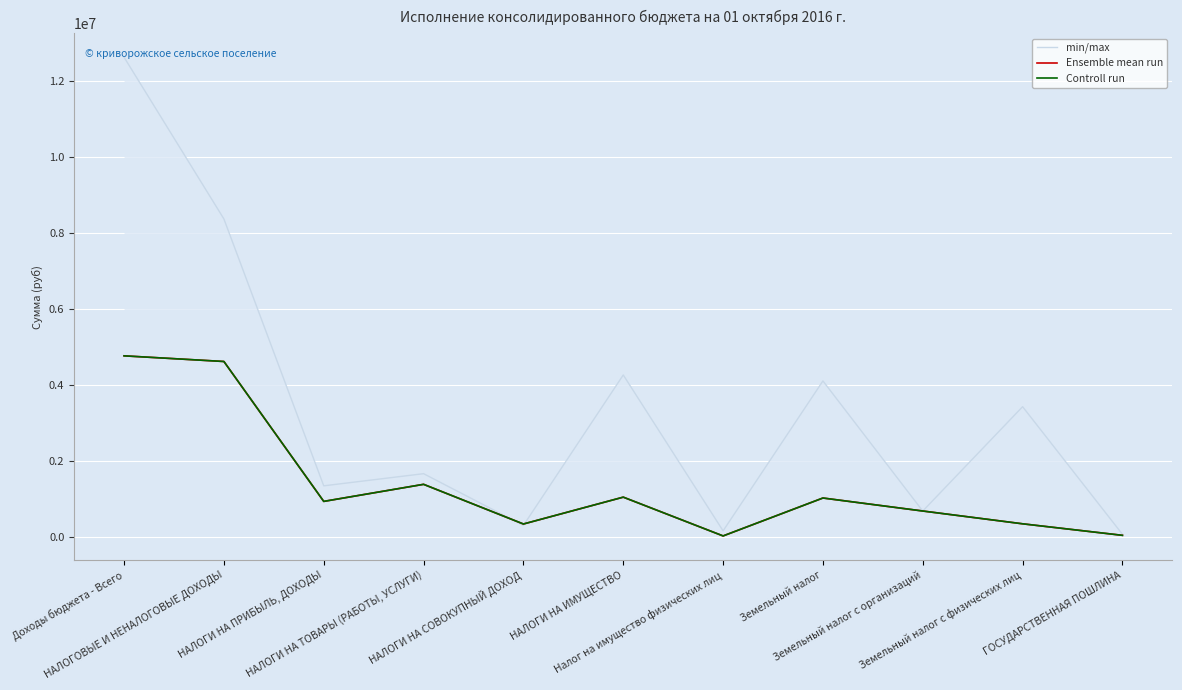

Rank the categories by min/max value from lowest to highest.

ГОСУДАРСТВЕННАЯ ПОШЛИНА, Налог на имущество физических лиц, НАЛОГИ НА СОВОКУПНЫЙ ДОХОД, Земельный налог с организаций, НАЛОГИ НА ПРИБЫЛЬ, ДОХОДЫ, НАЛОГИ НА ТОВАРЫ (РАБОТЫ, УСЛУГИ), Земельный налог с физических лиц, Земельный налог, НАЛОГИ НА ИМУЩЕСТВО, НАЛОГОВЫЕ И НЕНАЛОГОВЫЕ ДОХОДЫ, Доходы бюджета - Всего